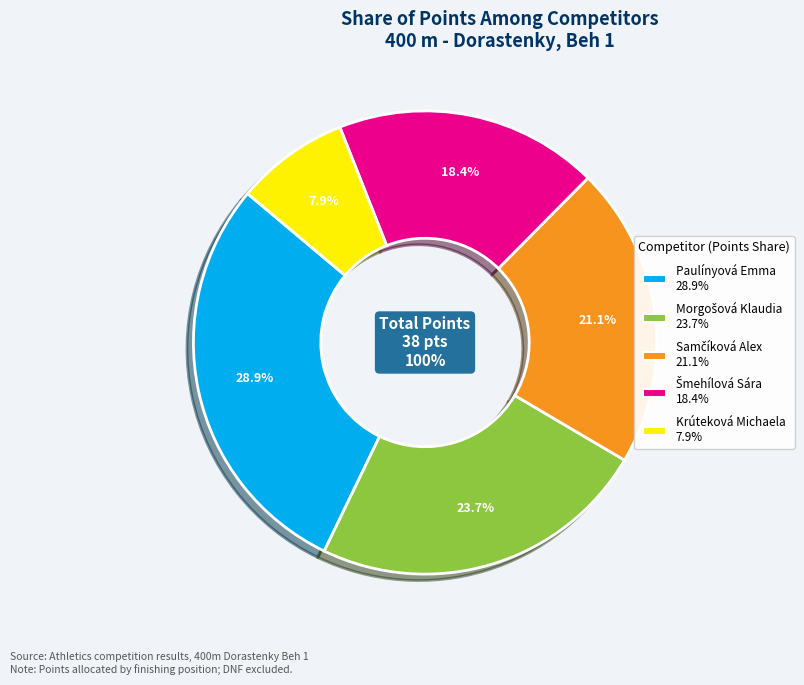

To the nearest percent, what is the average slice percentage?

20%